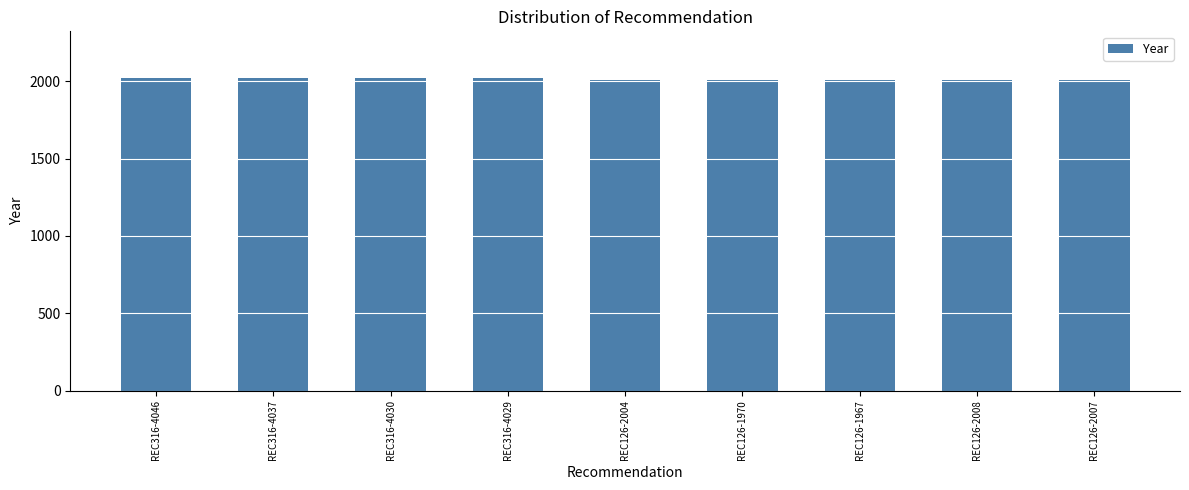

What position from the left is REC126-2004?

5